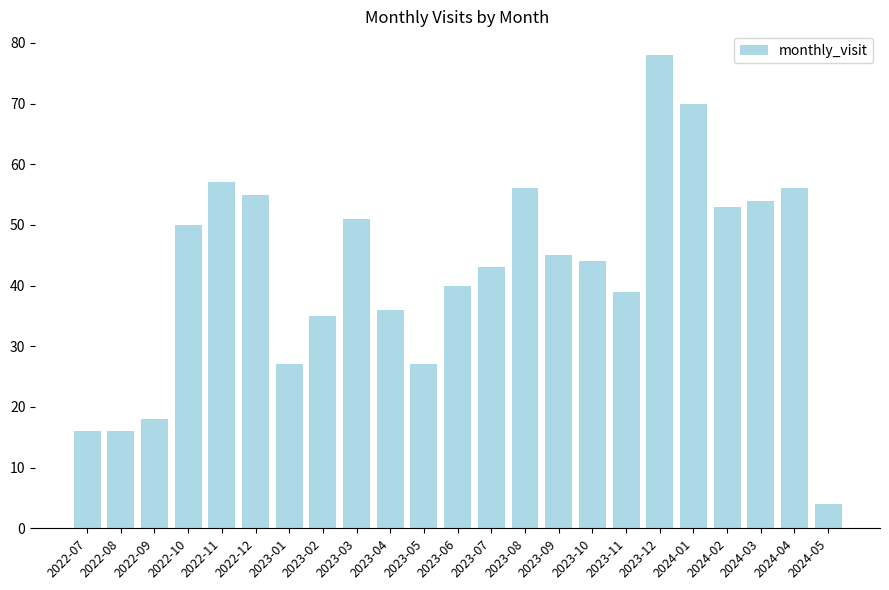

At which label is the value closest to 41?

2023-06